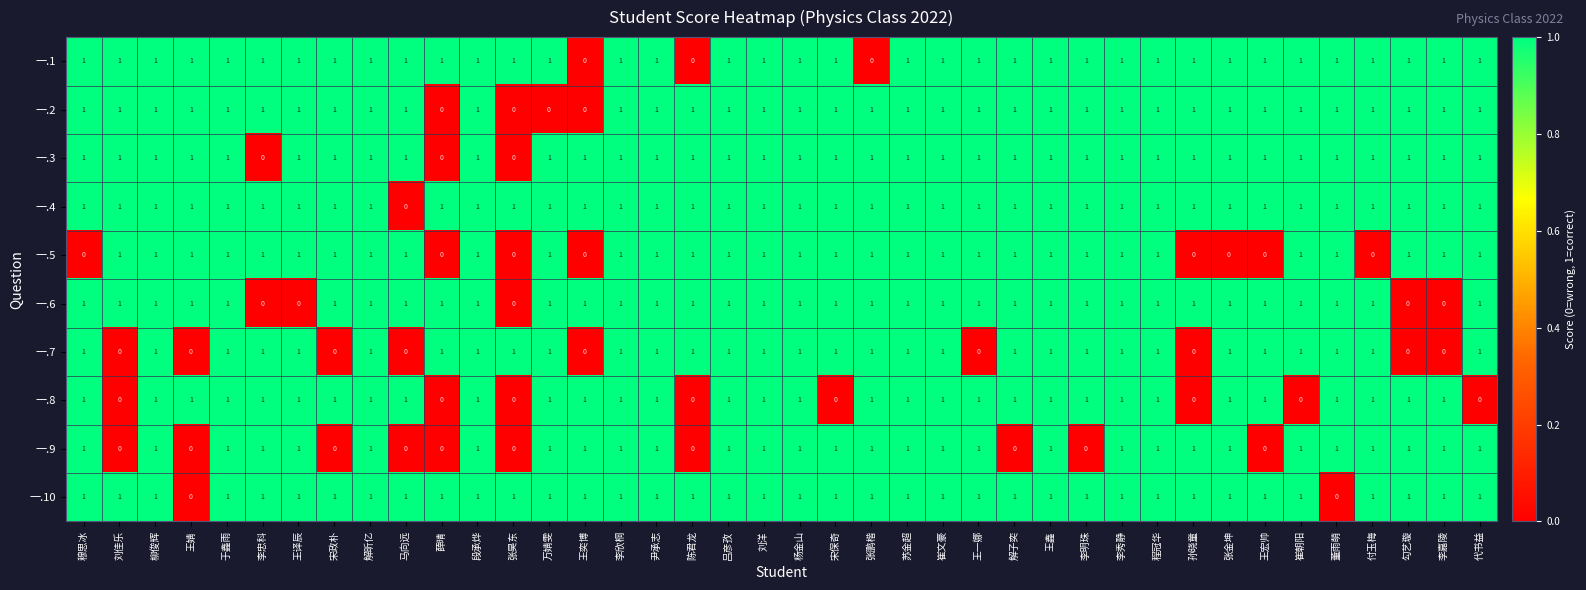

How many categories are shown in the chart?

40